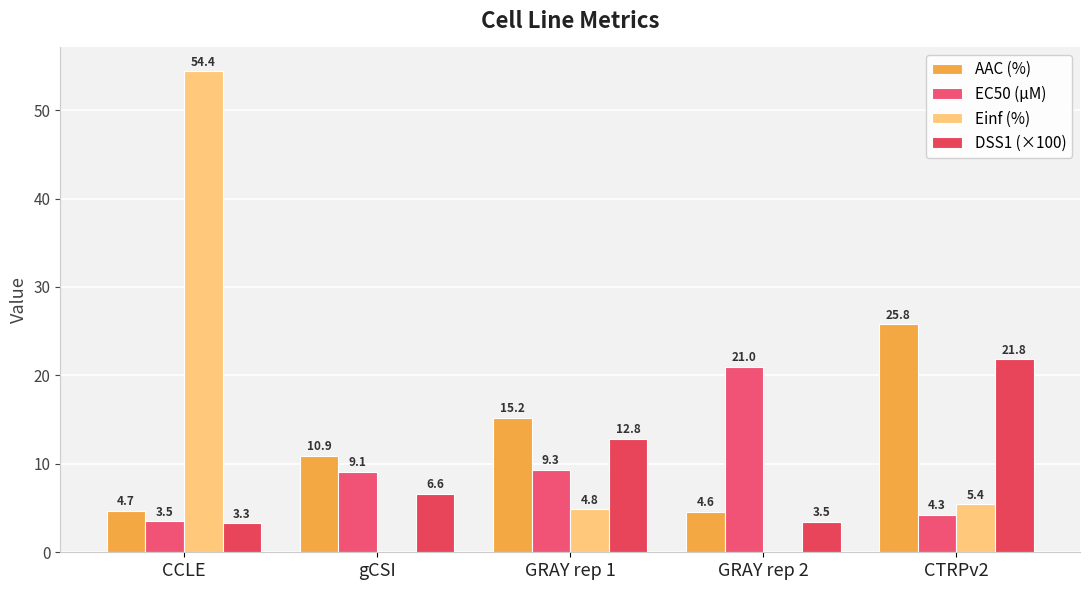

Which series has the largest total across all categories?

Einf (%)